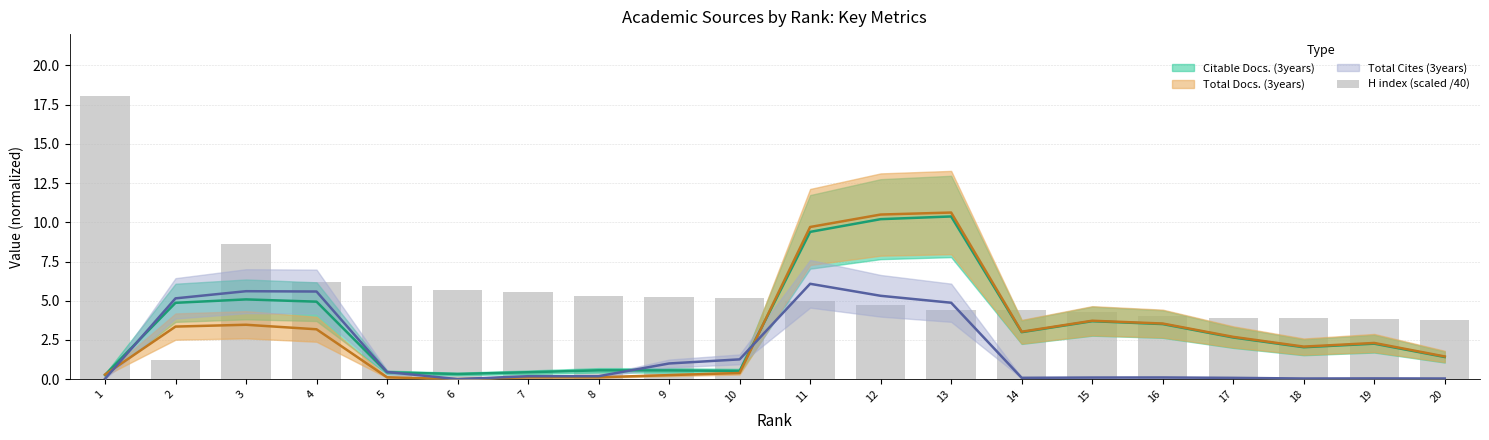

Rank the categories by value from highest to lowest.

1, 3, 4, 5, 6, 7, 8, 9, 10, 11, 12, 13, 14, 15, 16, 17, 18, 19, 20, 2